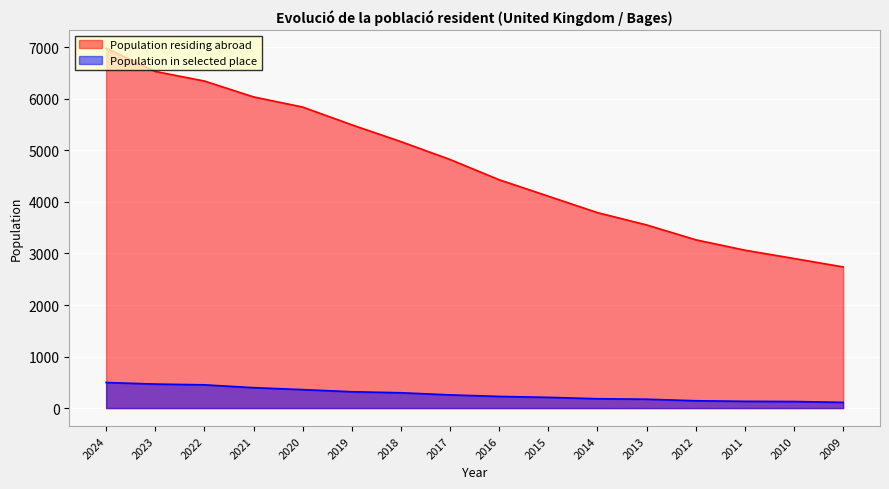

What is the approximate value of Population residing abroad at 2015?

4112